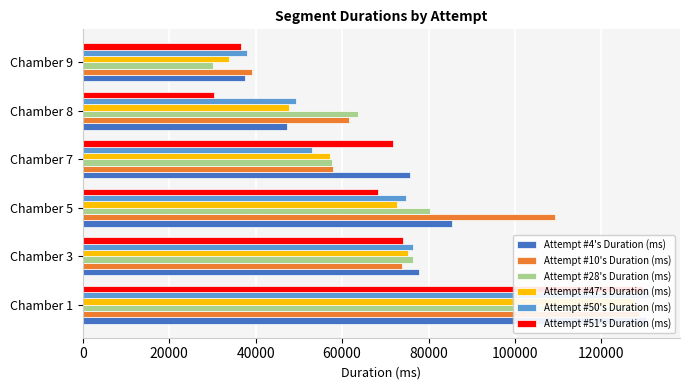

What is the value of the Attempt #47's Duration (ms) bar at the 6th from the left?

33928